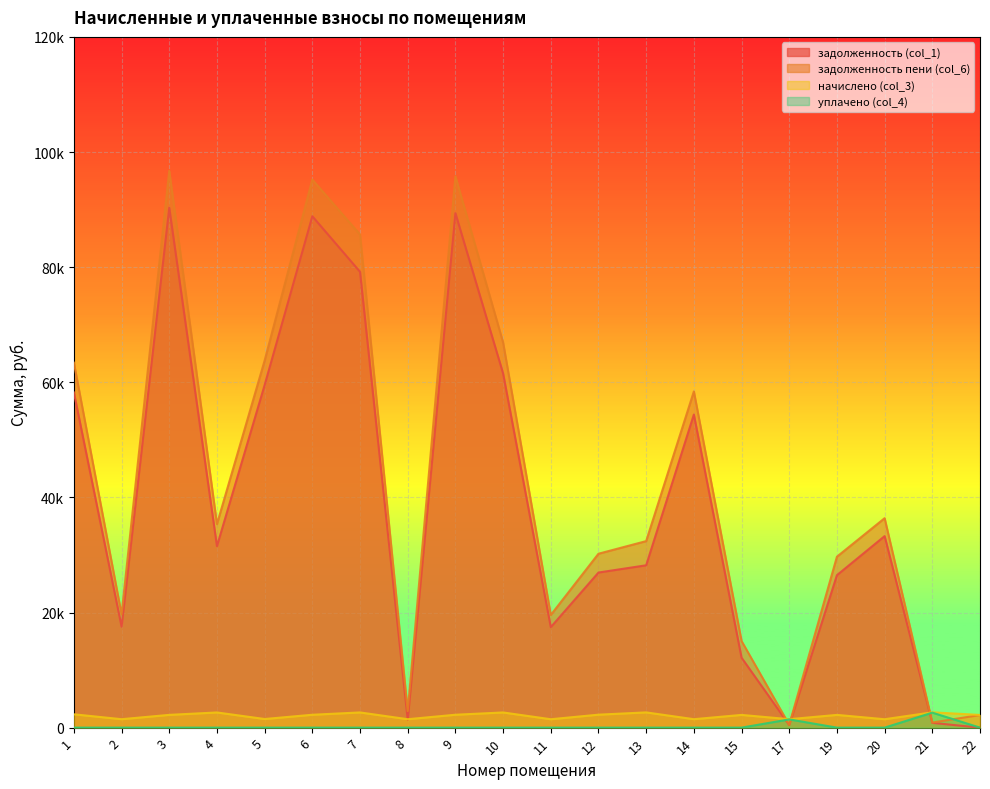

What is the average value of the уплачено (col_4) series?

201.8